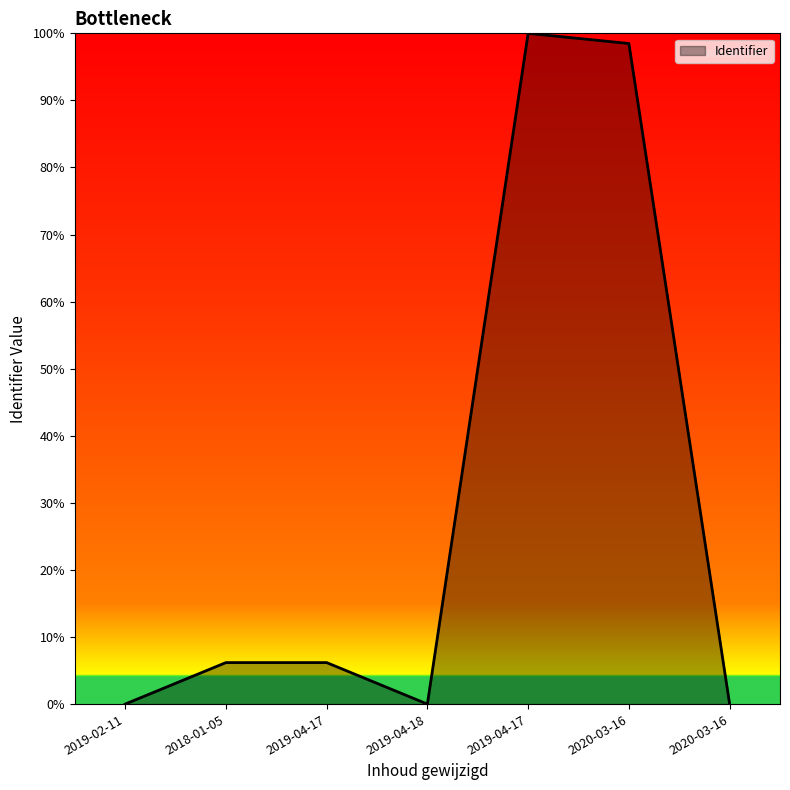

What is the difference between the second highest and second lowest values?

98.5